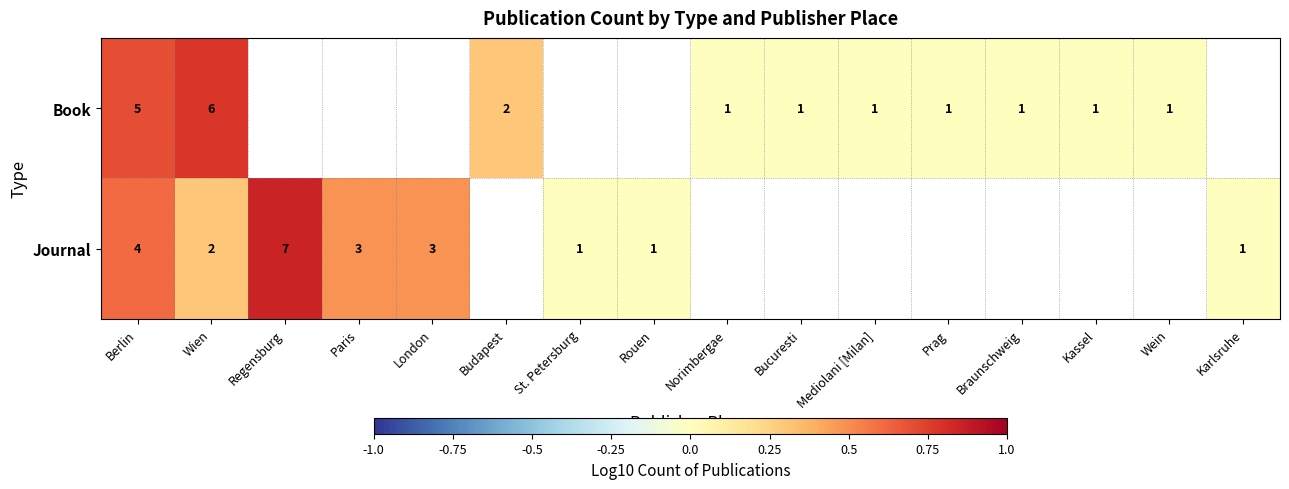

Between Mediolani [Milan] and Kassel, which is larger?

Mediolani [Milan]